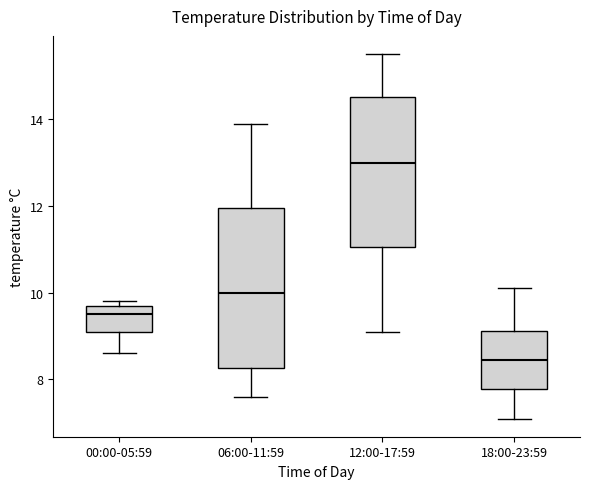

Which box's median line is the highest?

12:00-17:59